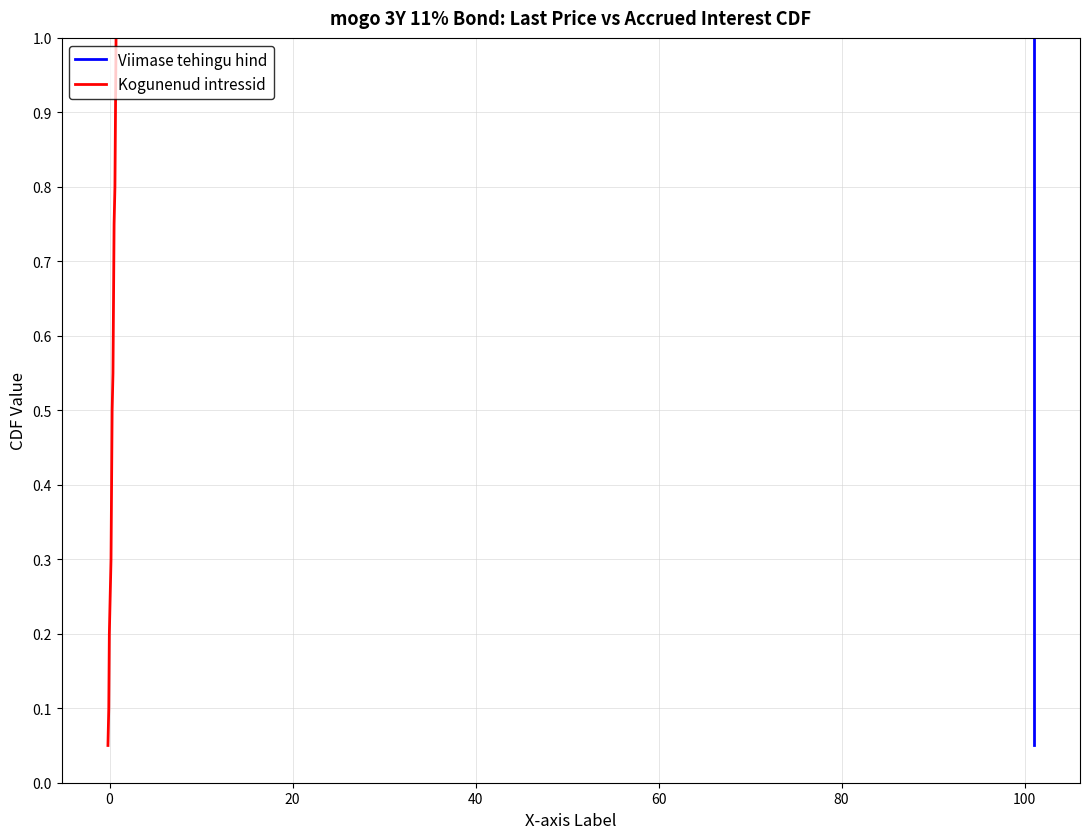

What is the highest value of the Kogunenud intressid series?

1.0